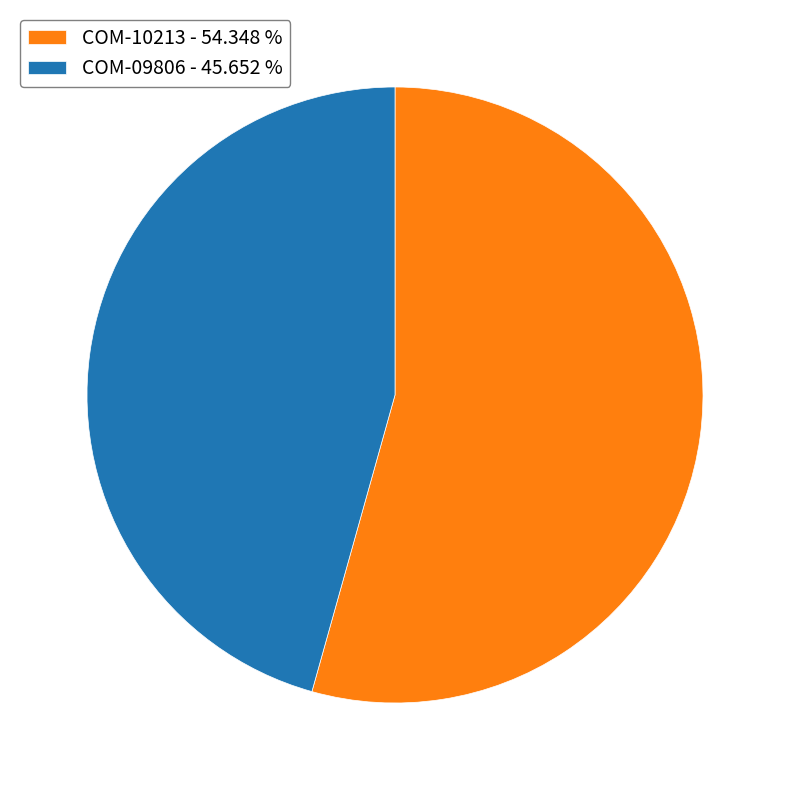

How many slices are in this pie chart?

2